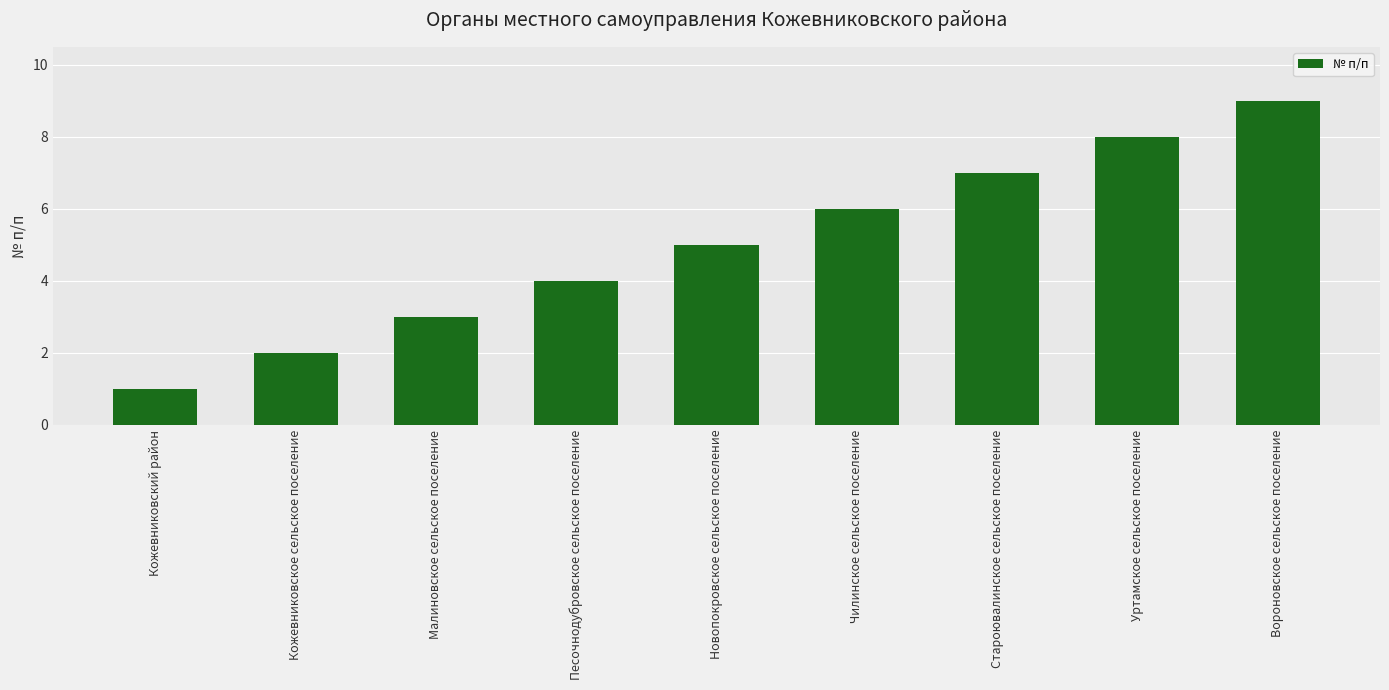

How many series are shown in this chart?

1